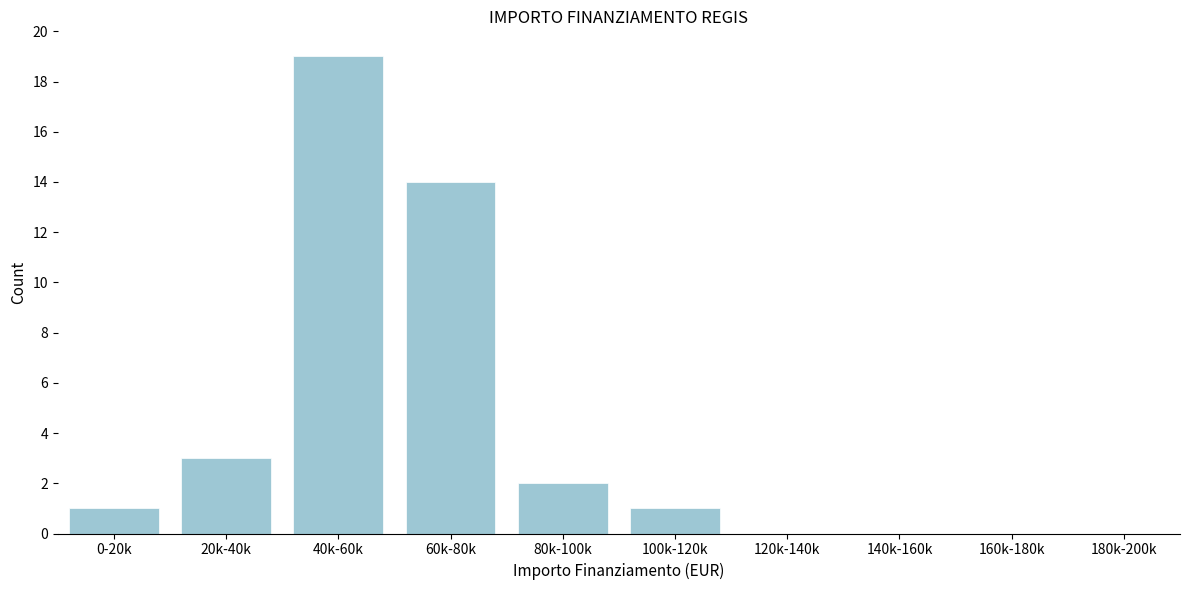

Reading left to right, extract all data points from this chart.

0-20k=1	20k-40k=3	40k-60k=19	60k-80k=14	80k-100k=2	100k-120k=1	120k-140k=0	140k-160k=0	160k-180k=0	180k-200k=0